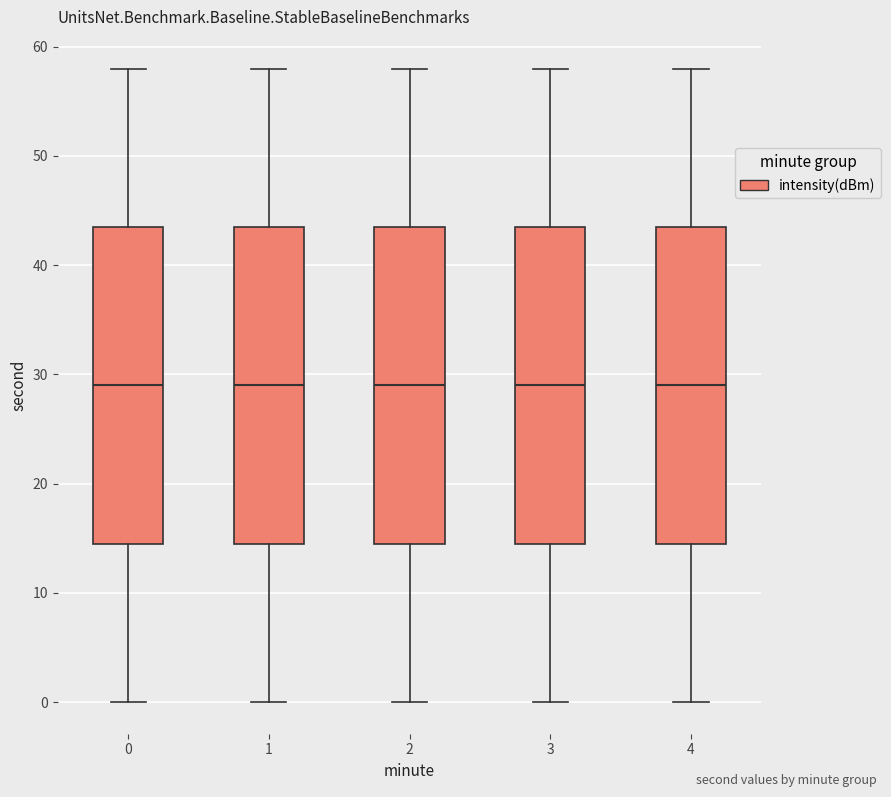

Where does the median line of the box at x = 2 sit on the y-axis? The values are not printed on the chart, so give them approximately, as read against the axis.

29